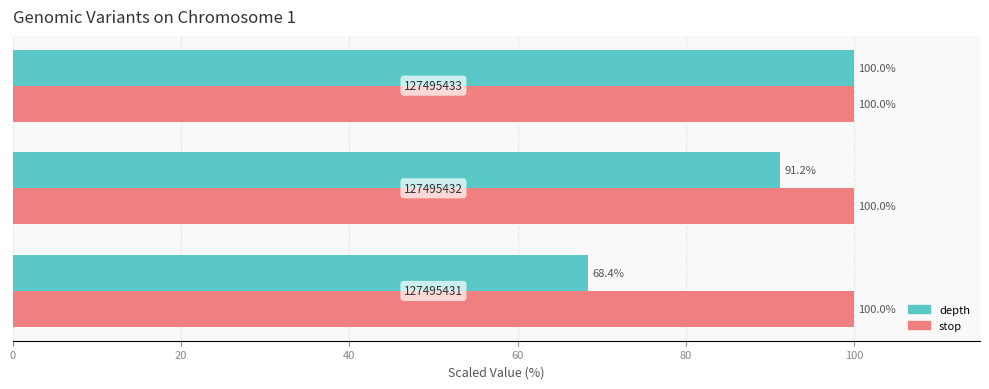

At how many categories does at least one series exceed 98?

3